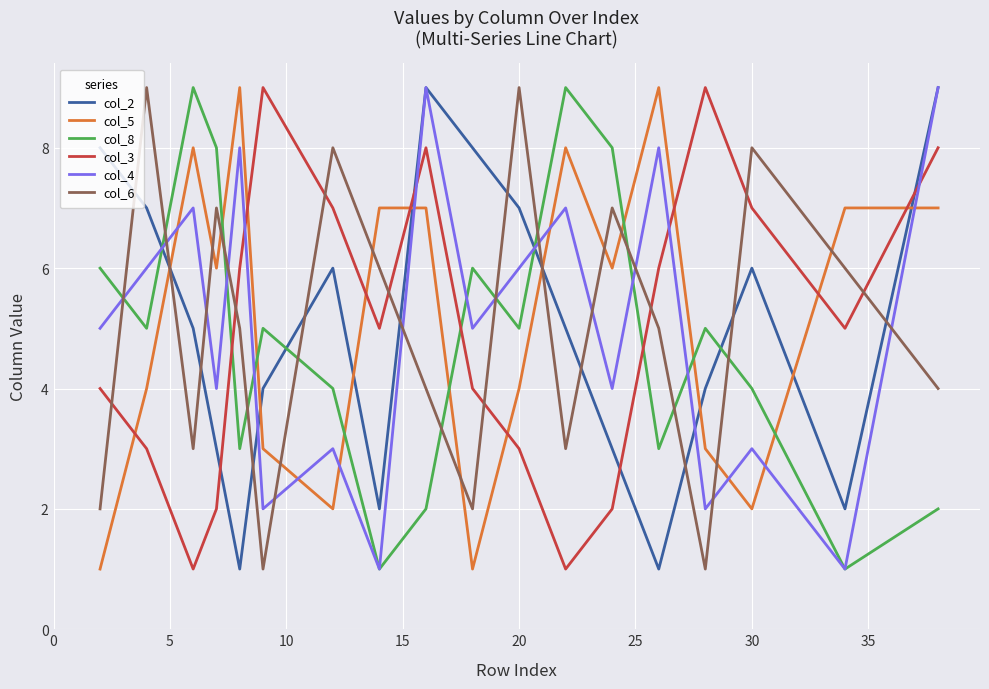

Which series ends up on top after the final intersection of col_5 and col_2?

col_2